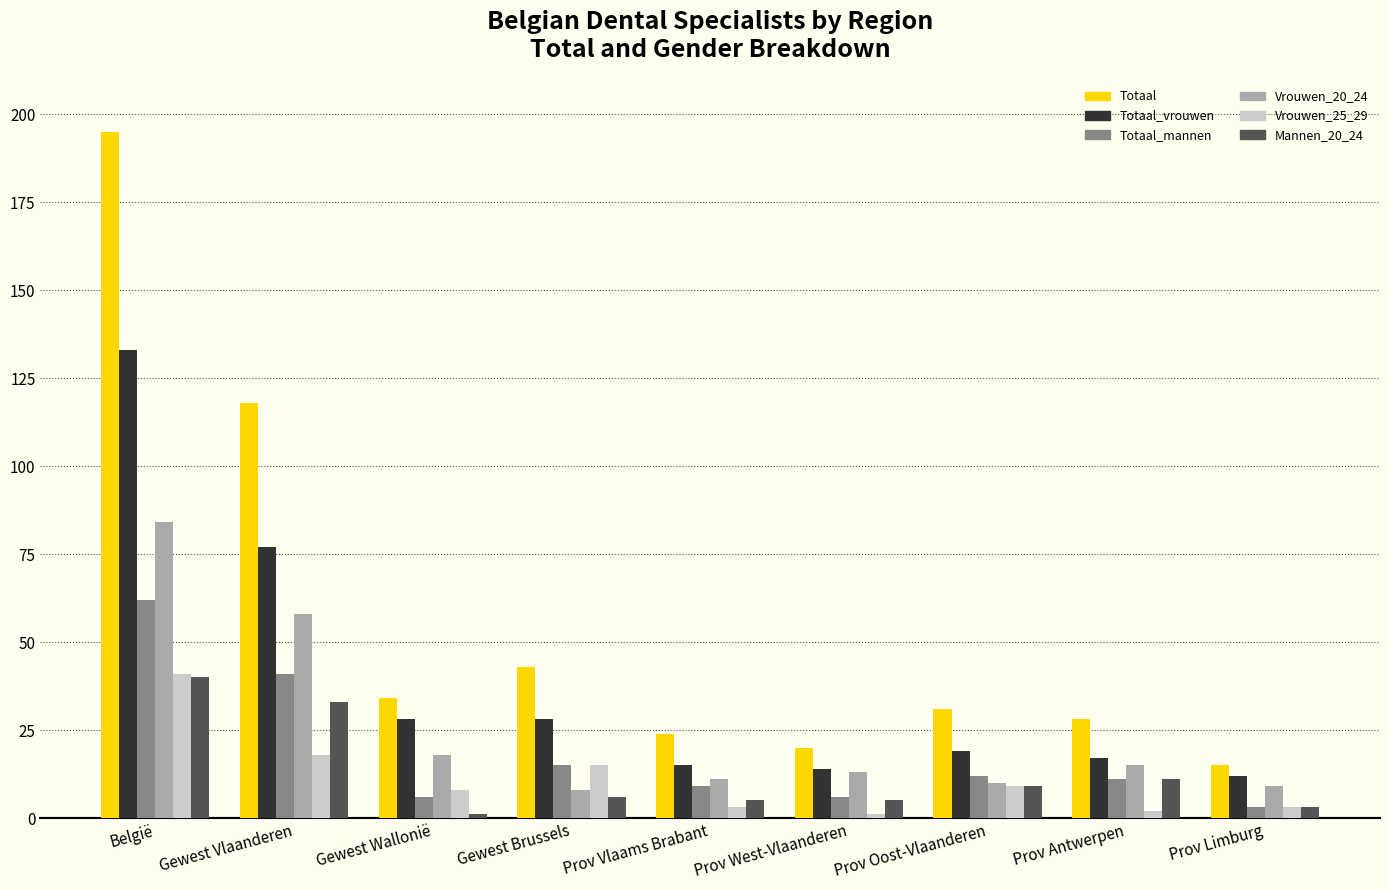

The value of Vrouwen_20_24 at Gewest Vlaanderen is 30. True or false?

False